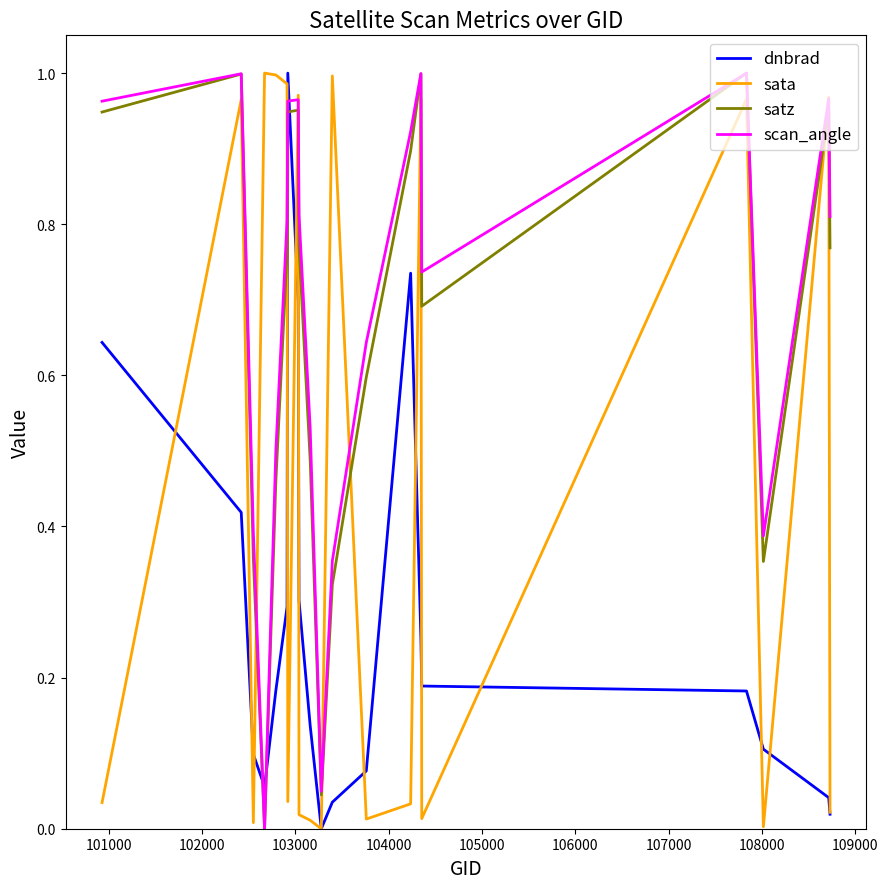

Which series ends up on top after the final intersection of dnbrad and scan_angle?

scan_angle